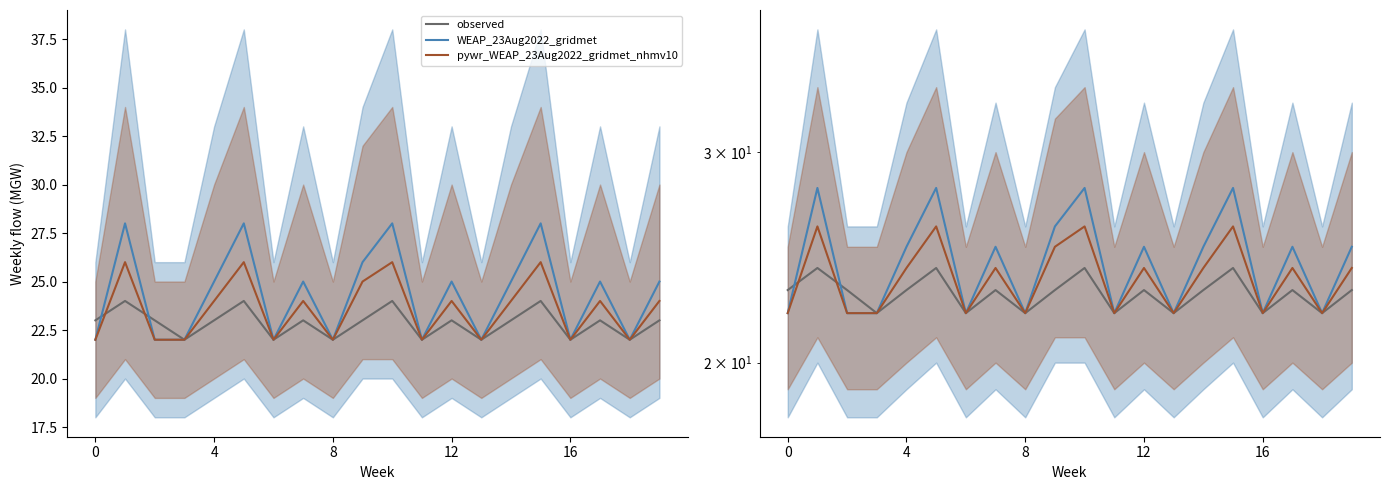

Between 7 and 12, which series saw the biggest shift?

observed